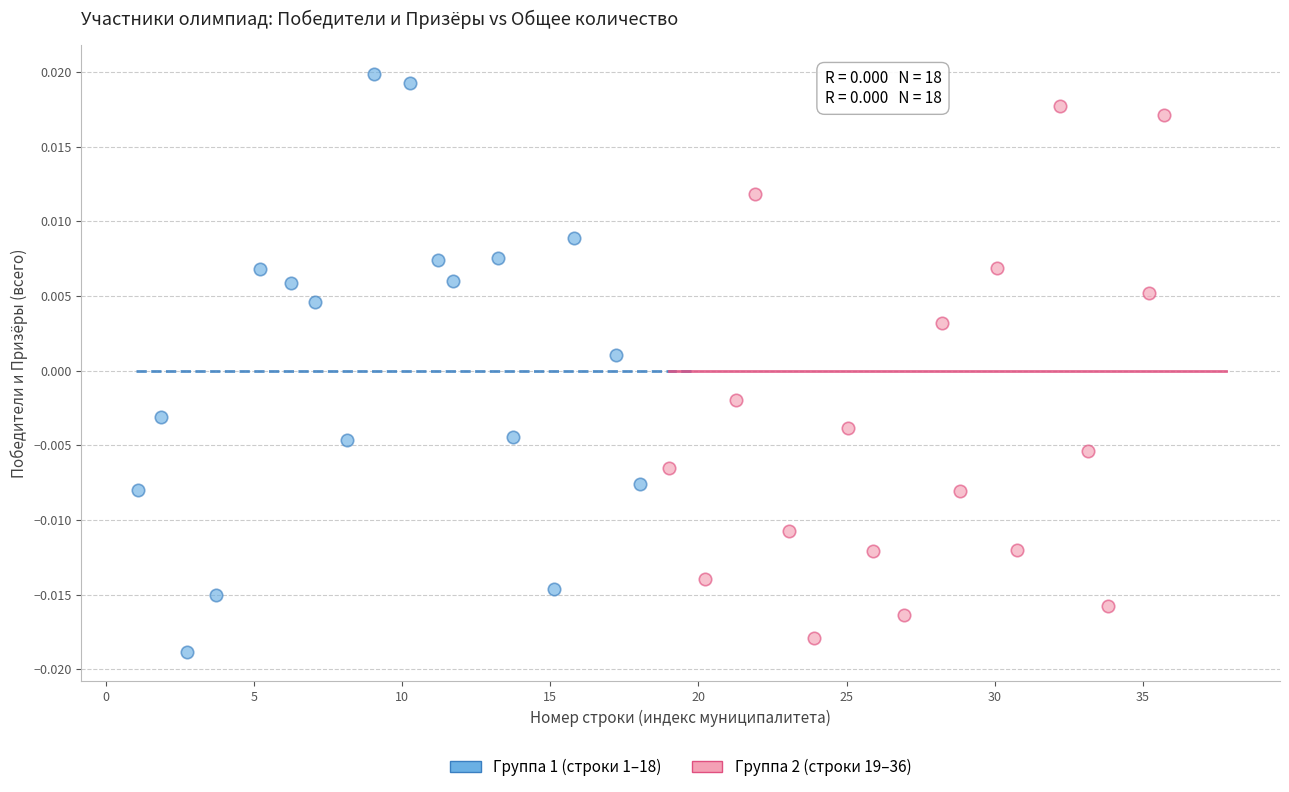

Which series has the largest Y range (max minus min)?

Группа 1 (строки 1–18)